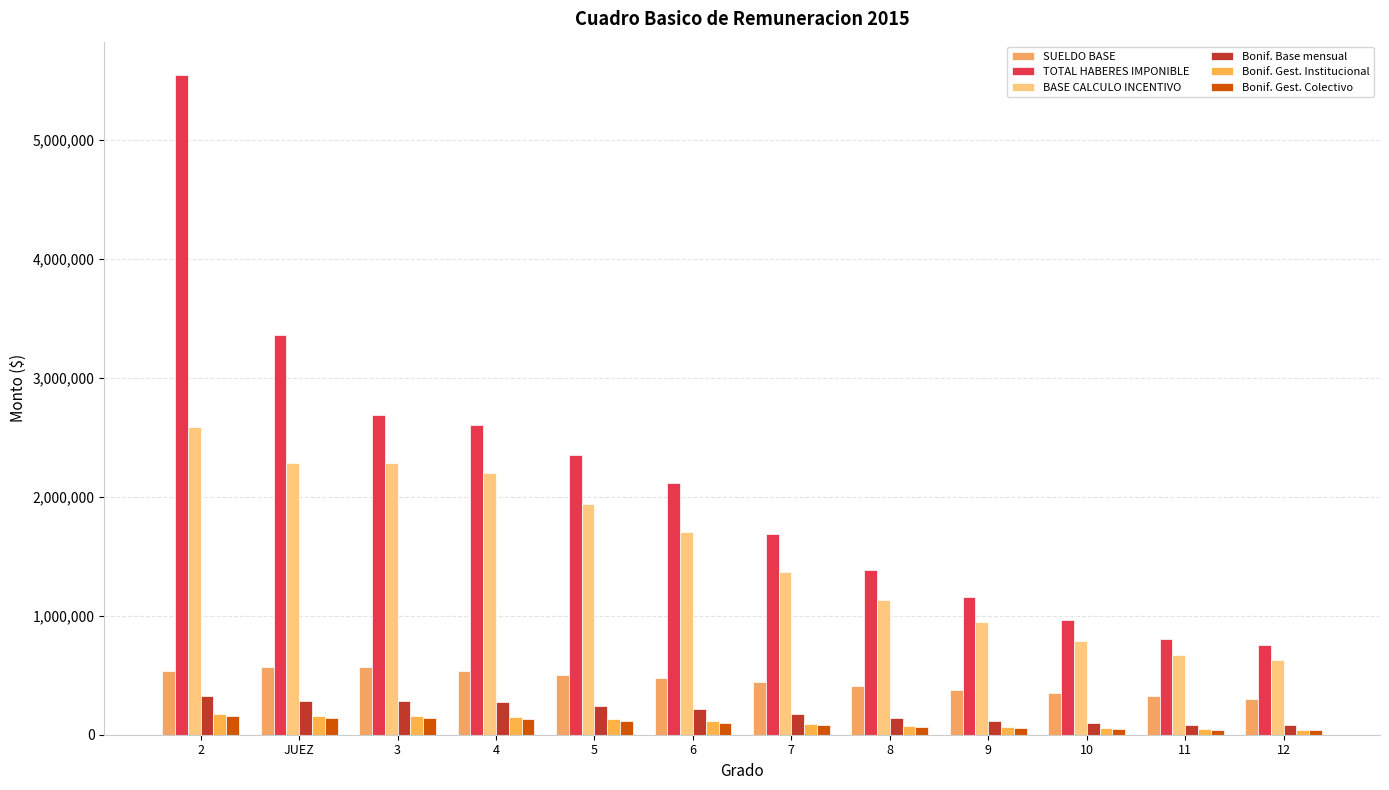

Which series has the widest spread of values?

TOTAL HABERES IMPONIBLE